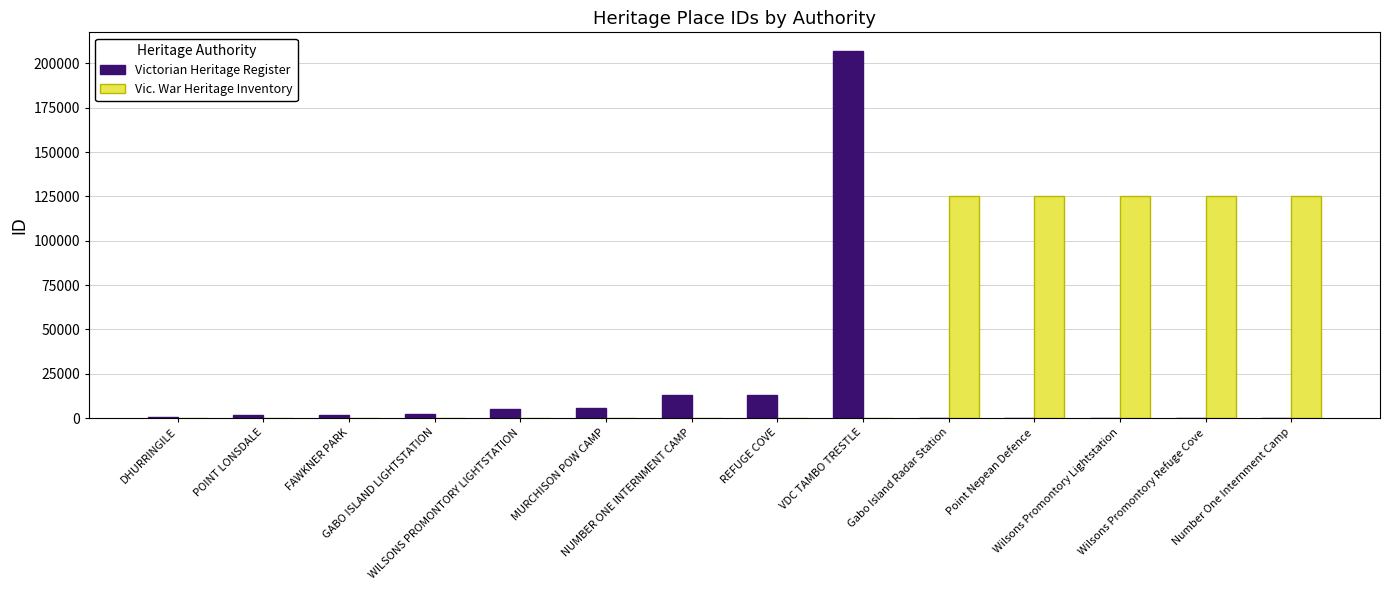

How many categories are shown in the chart?

14